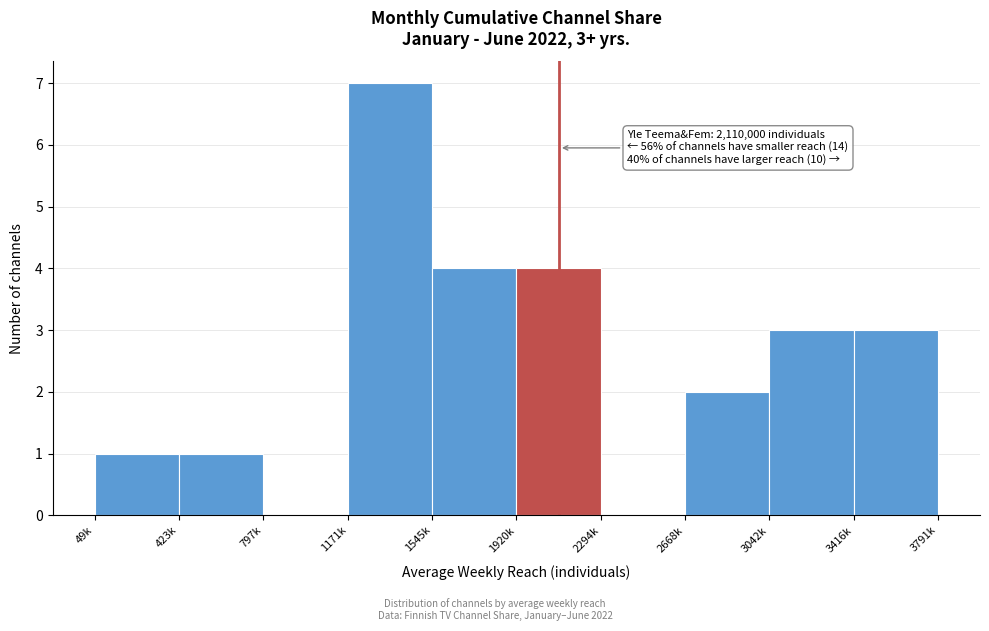

Reading left to right, transcribe all the data shown in this chart.

49k=1	423k=1	797k=0	1171k=7	1545k=4	1920k=4	2294k=0	2668k=2	3042k=3	3416k=3